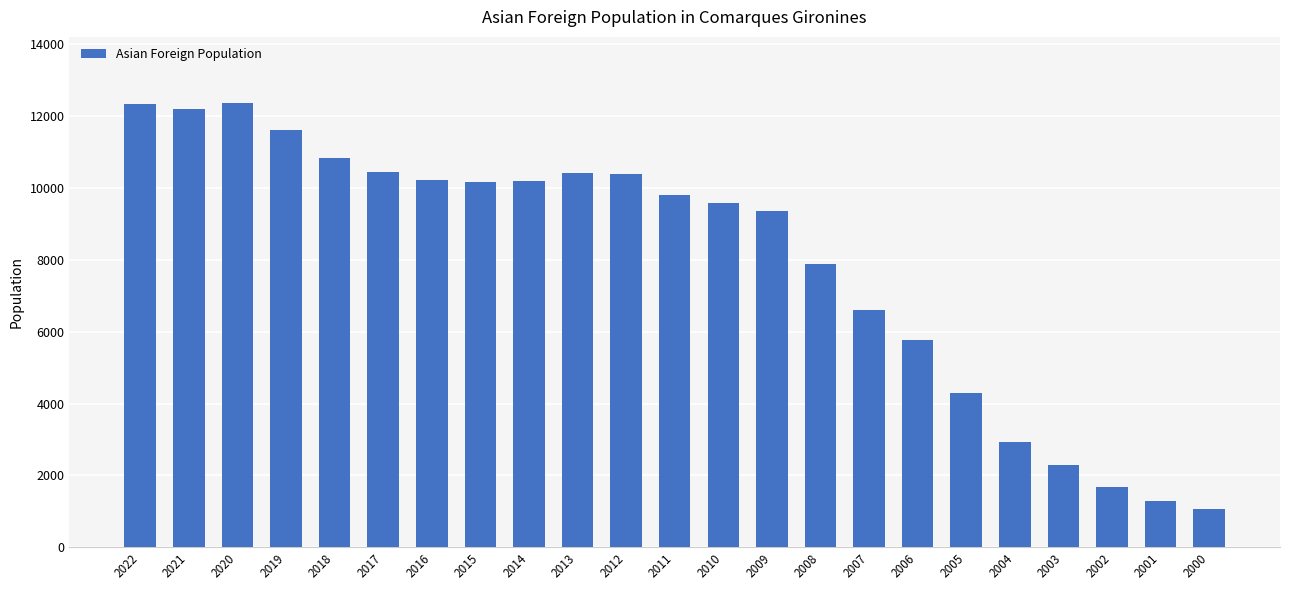

What is the smallest value displayed?

1075